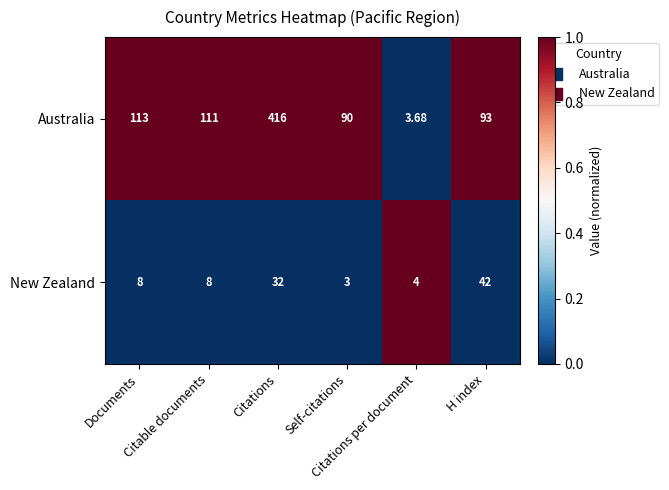

How many distinct data groups are displayed?

2